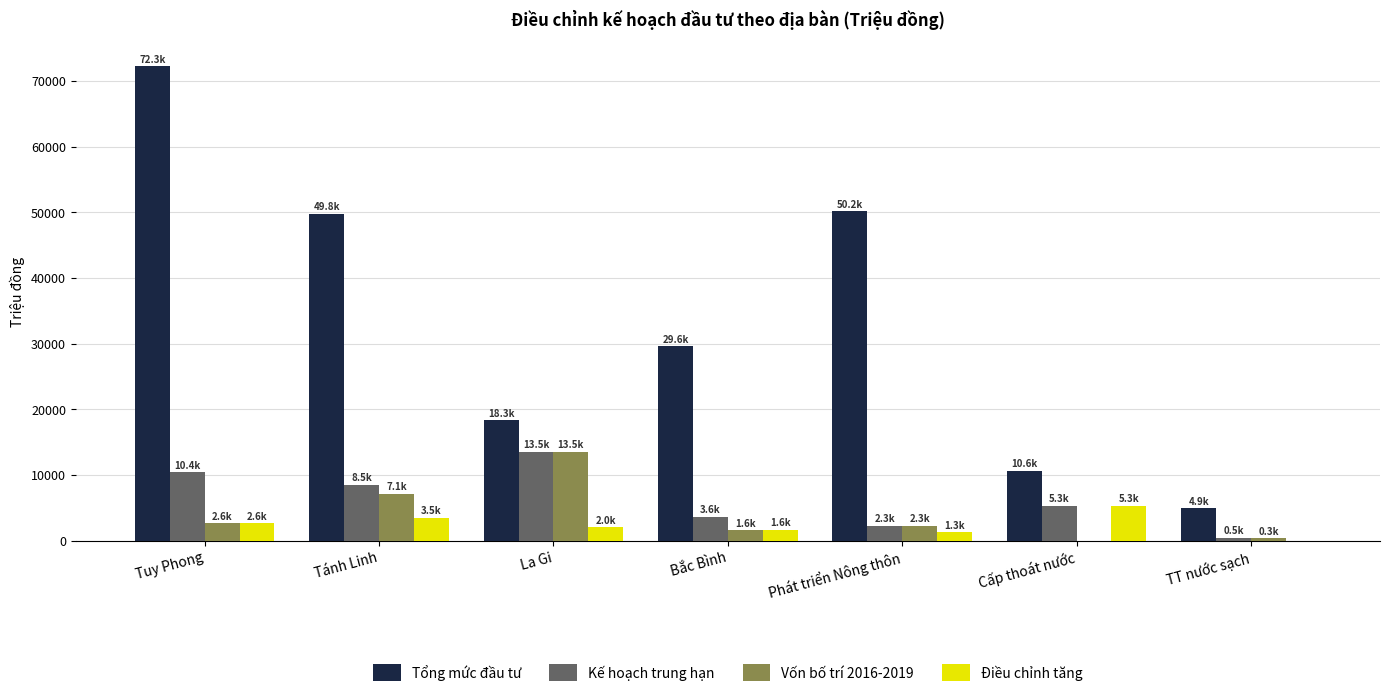

Which series changed the most between Tánh Linh and TT nước sạch?

Tổng mức đầu tư